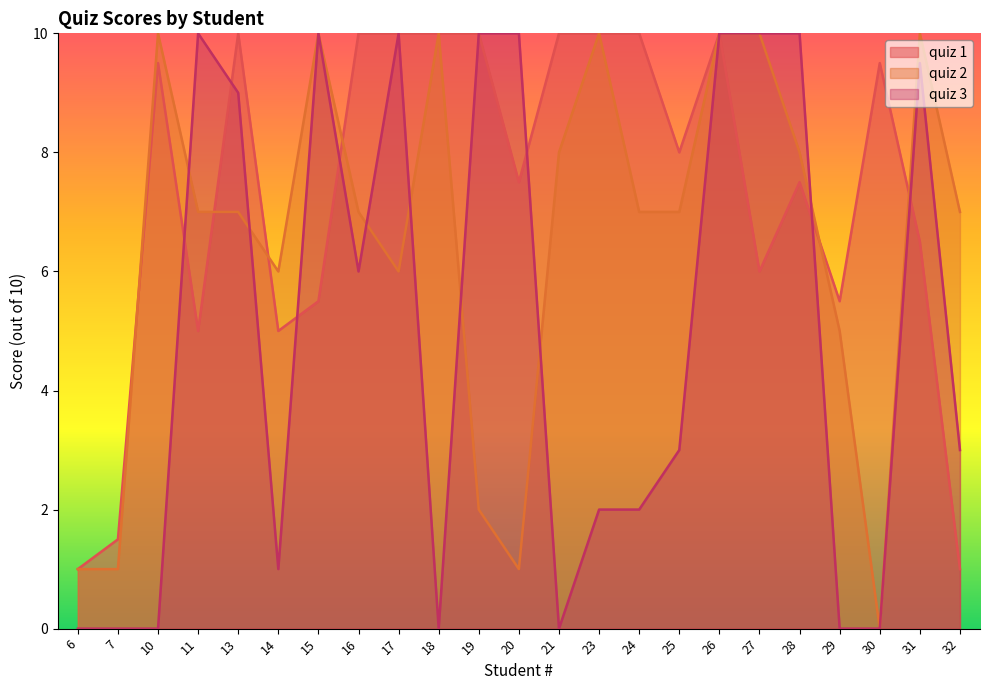

What is the lowest value of the quiz 1 series?

1.0